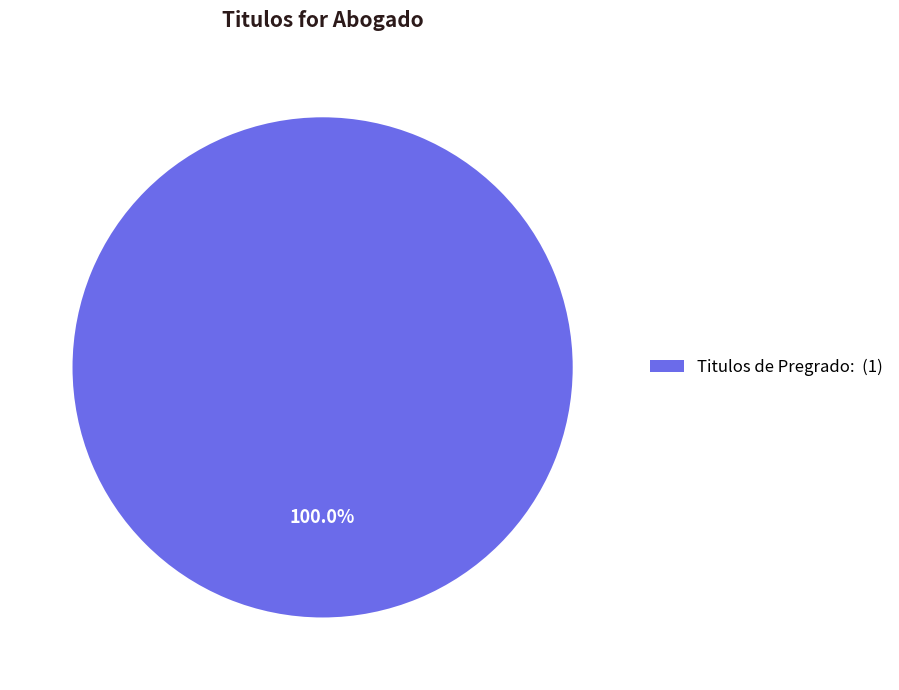

Does any single category account for the majority?

Yes